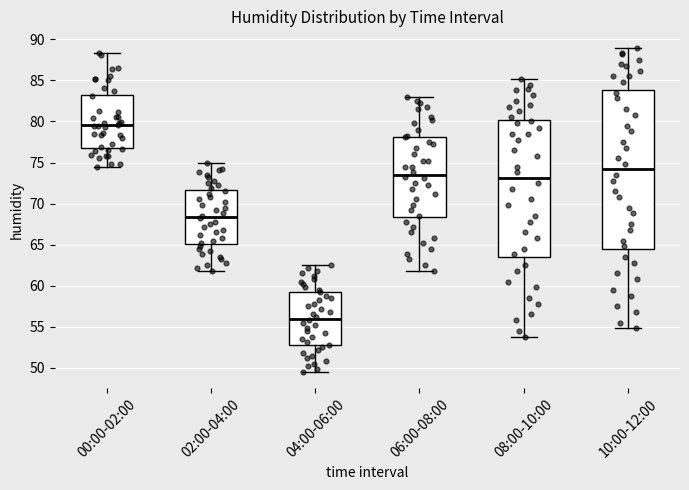

Which box is the tallest, from its lower edge to its upper edge?

10:00-12:00